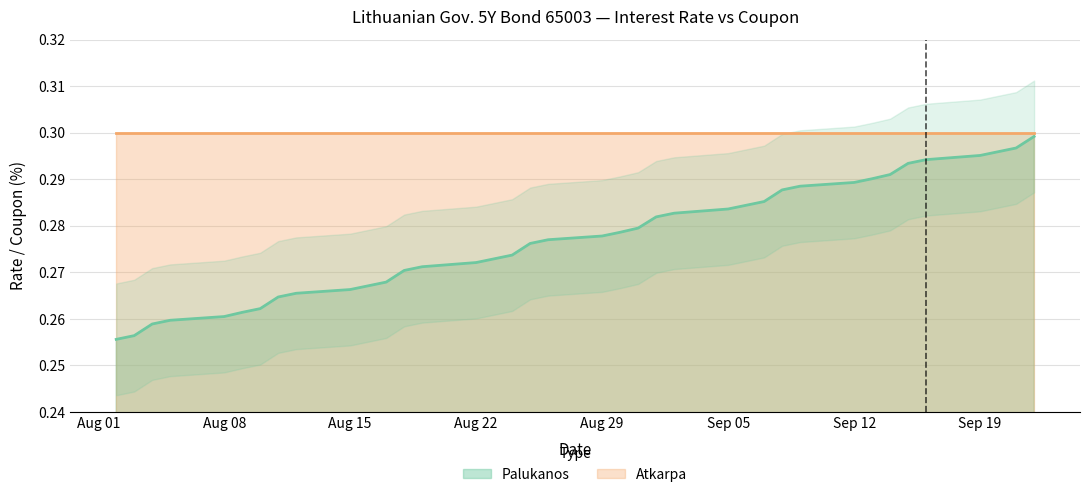

The Palukanos series shows 0.4 at Aug 29. True or false?

False